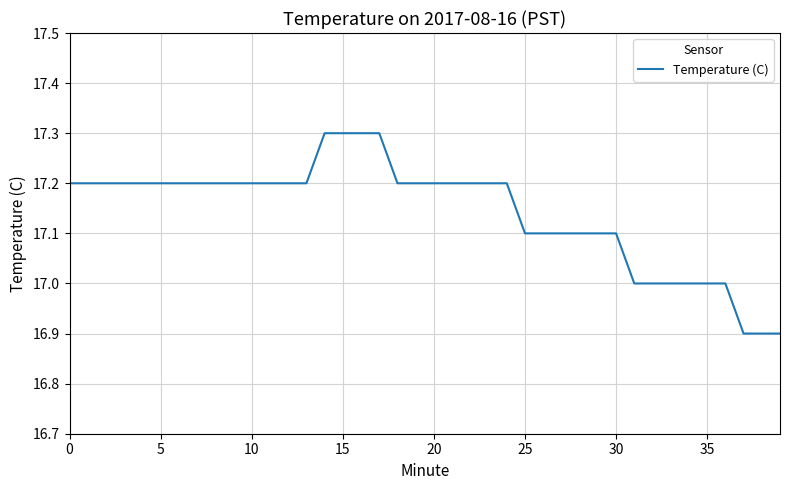

What is the smallest value displayed?

16.9